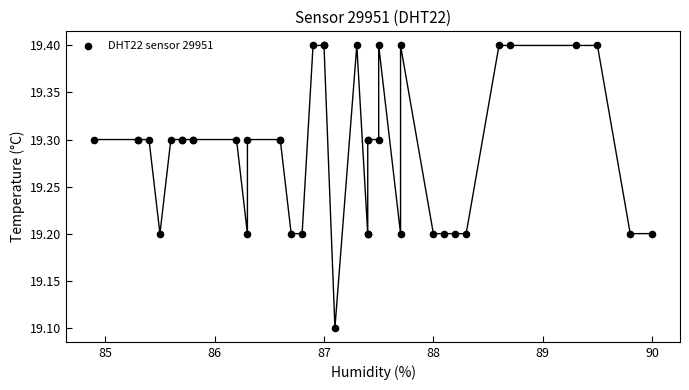

What Y value in the scatter plot is closest to 19?

19.1